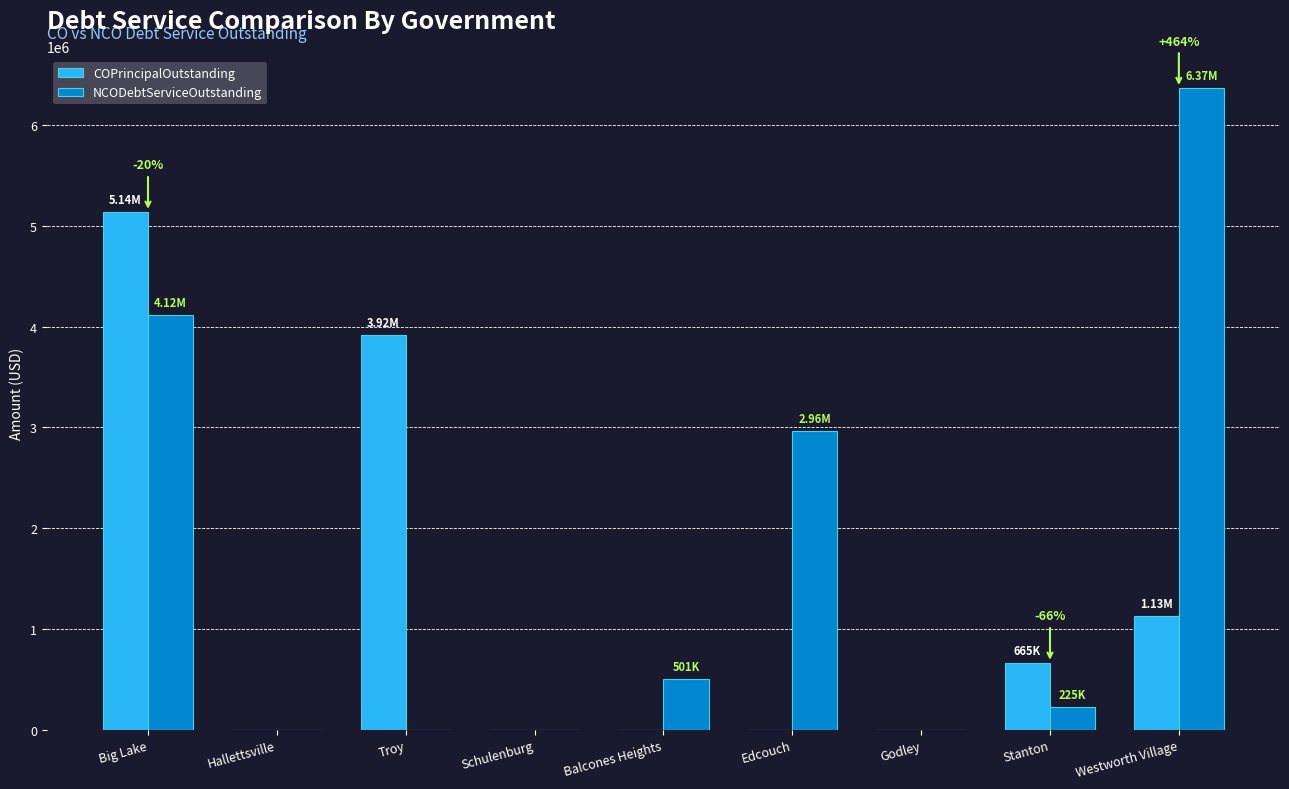

How many groups of bars are there?

9